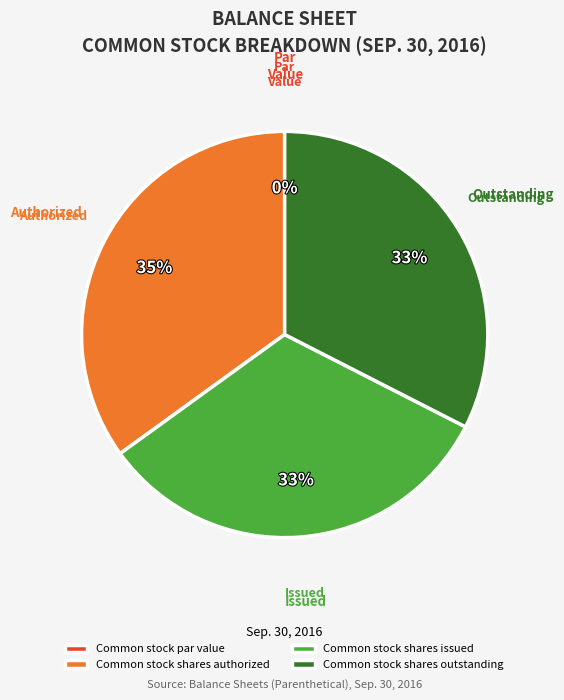

To the nearest percent, what portion does Common stock shares outstanding represent?

33%